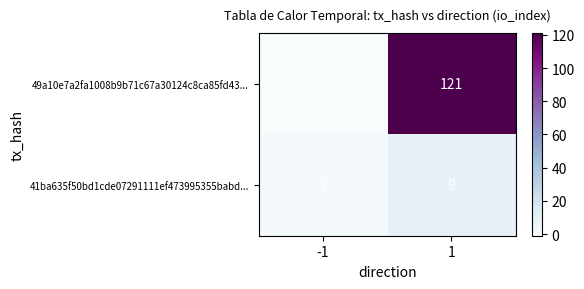

What is the total value across all series at 1?

130